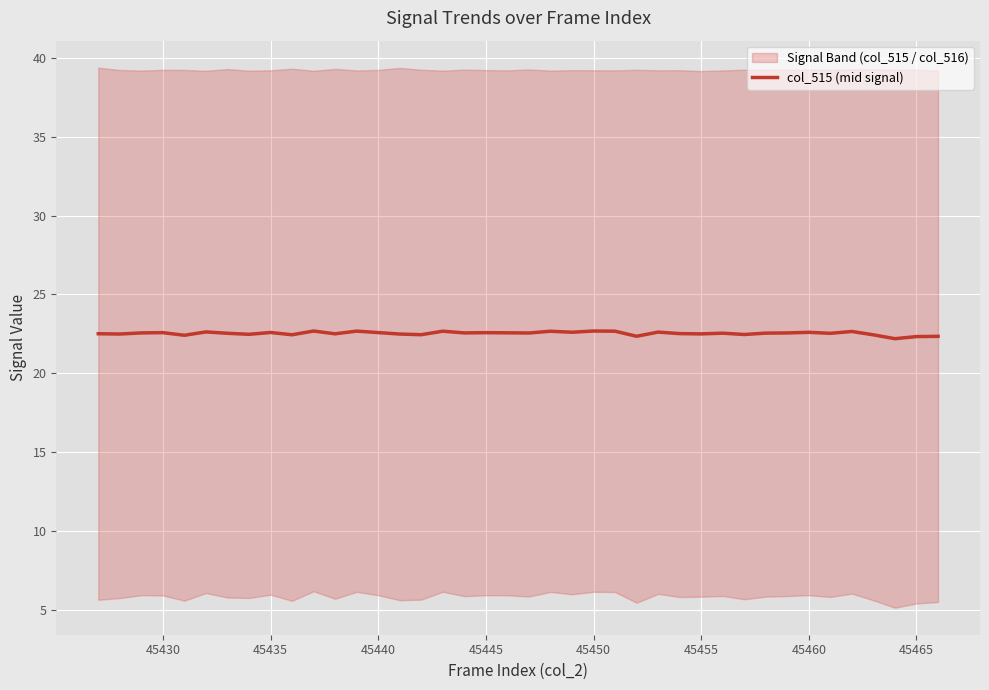

What is the highest value of the col_515 (mid signal) series?

22.7